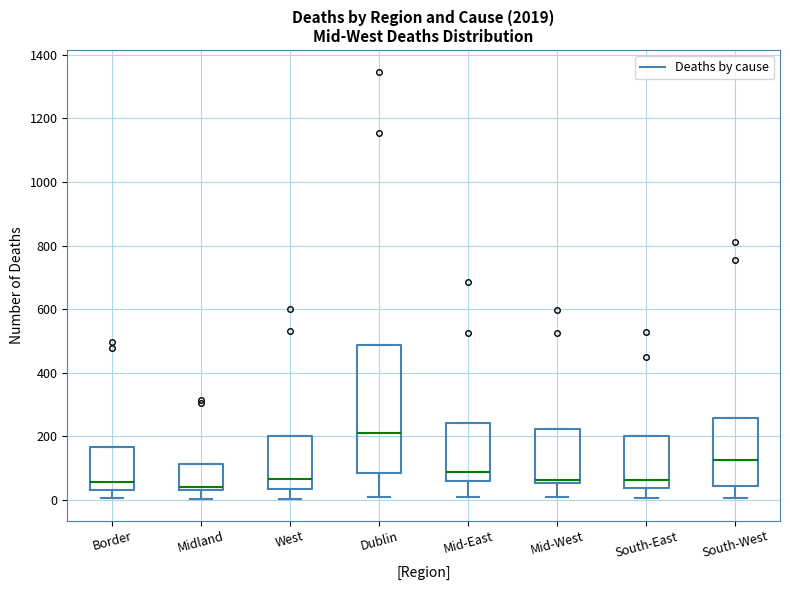

Reading left to right, read every box against the y-axis: the position of its median line, the range the box covers, and the ends of its whiskers. The values are not printed on the chart, so give them approximately, as read against the axis.

Border: median 60, box 40 to 160, whiskers 0 to 160
Midland: median 40 (just above the box's lower edge), box 40 to 120, whiskers 0 to 120
West: median 60, box 40 to 200, whiskers 0 to 200
Dublin: median 220, box 80 to 480, whiskers 0 to 480
Mid-East: median 80, box 60 to 240, whiskers 20 to 240
Mid-West: median 60 (just above the box's lower edge), box 60 to 220, whiskers 20 to 220
South-East: median 60, box 40 to 200, whiskers 0 to 200
South-West: median 120, box 40 to 260, whiskers 0 to 260